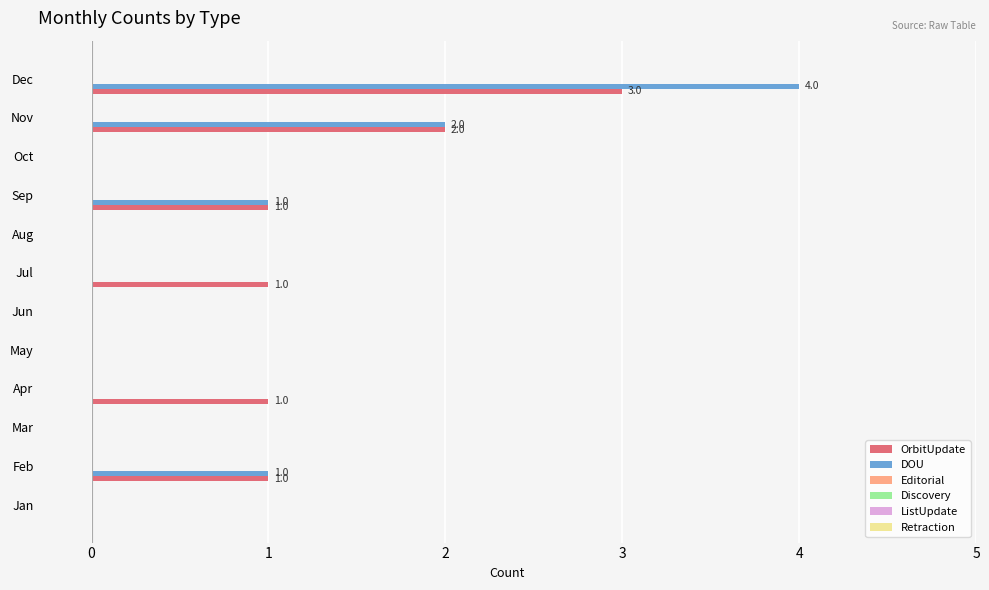

What is the maximum value shown in the chart?

4